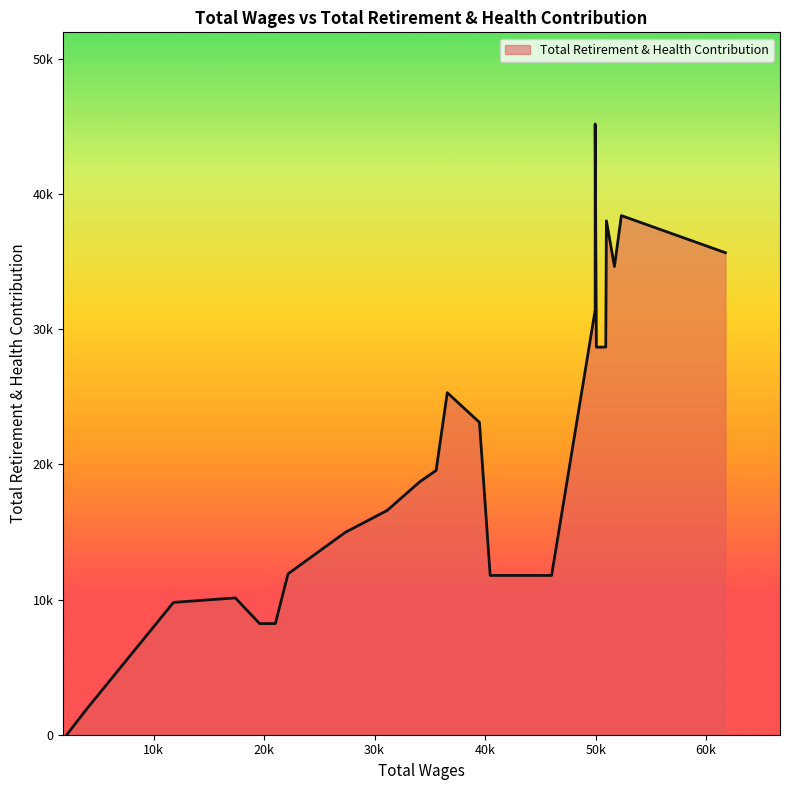

Reading right to left, what are all the values shown in this chart?

Total Wages: 22=2148	21=4003	20=11810	19=17399	18=19601	17=21023	16=22171	15=27352	14=31133	13=34094	12=35568	11=36578	10=39488	9=40459	8=46014	7=49957	6=49958	5=50065	4=50915	3=50975	2=51701	1=52327	0=61740
Total Retirement & Health Contribution: 22=0	21=1949	20=9787	19=10118	18=8219	17=8219	16=11898	15=14968	14=16584	13=18713	12=19545	11=25297	10=23103	9=11780	8=11780	7=31413	6=45172	5=28666	4=28668	3=38005	2=34633	1=38394	0=35650